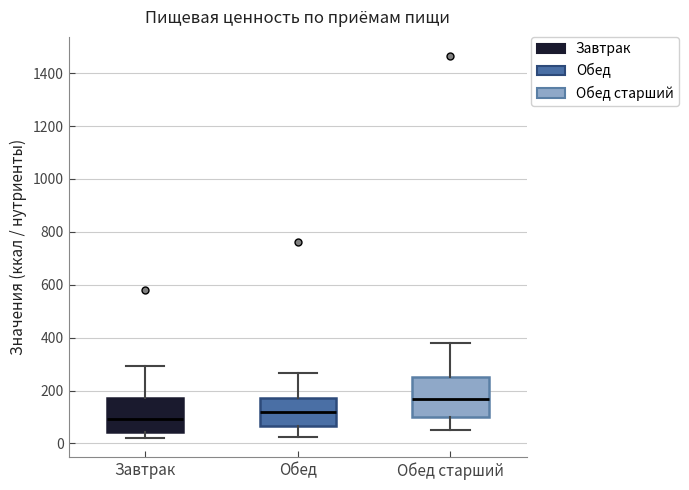

Reading left to right, read every box against the y-axis: the position of its median line, the range the box covers, and the ends of its whiskers. The values are not printed on the chart, so give them approximately, as read against the axis.

Завтрак: median 100, box 40 to 180, whiskers 20 to 300
Обед: median 120, box 60 to 180, whiskers 20 to 260
Обед старший: median 160, box 100 to 260, whiskers 40 to 380